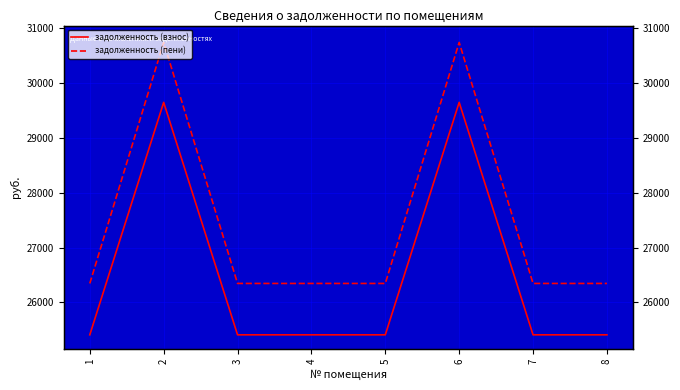

In задолженность (пени), how many points are higher than both neighbors (excluding endpoints)?

2